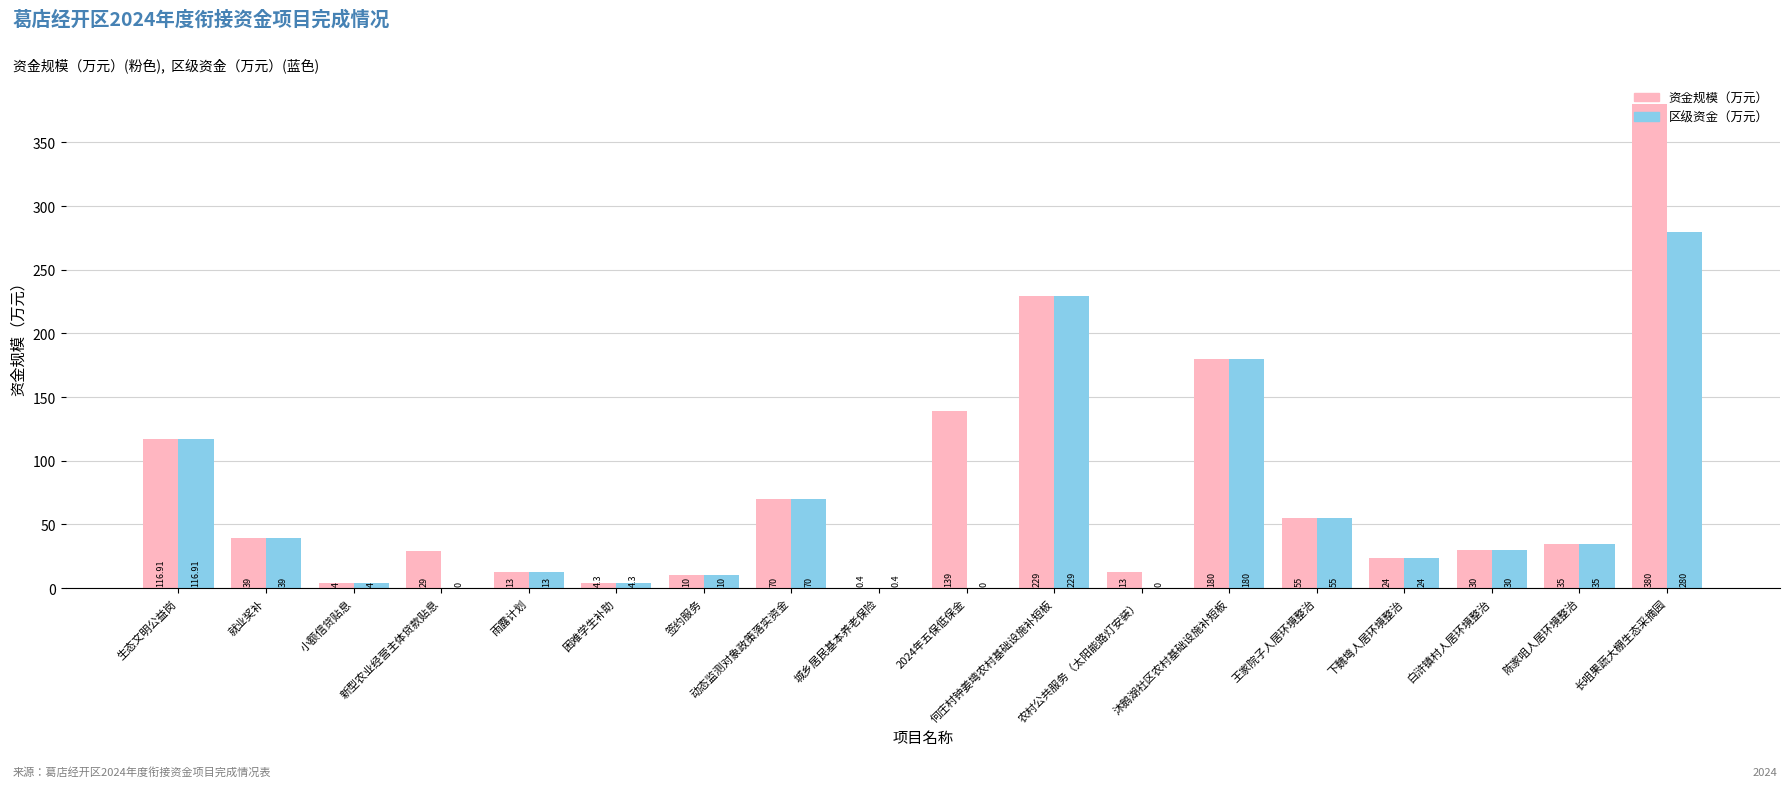

Between 2024年五保低保金 and 农村公共服务（太阳能路灯安装）, which series saw the biggest shift?

资金规模（万元）